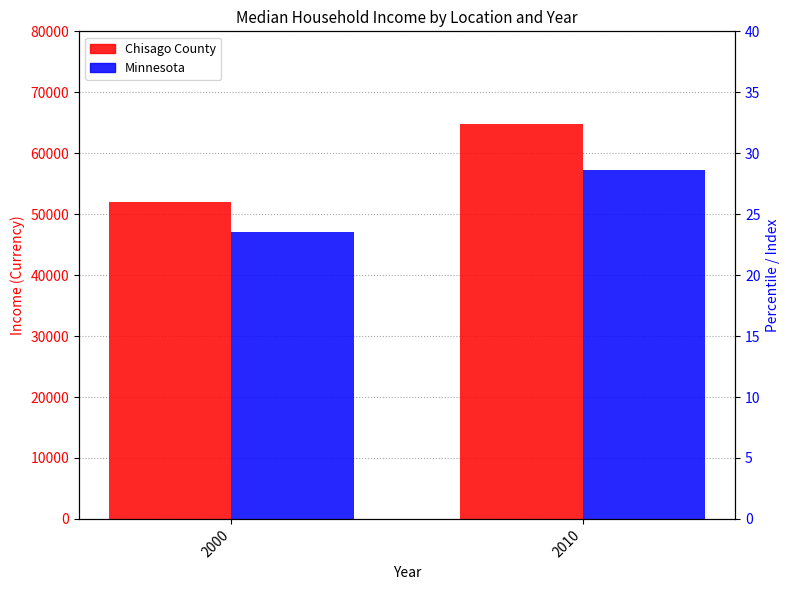

At how many categories does at least one series exceed 61347?

1